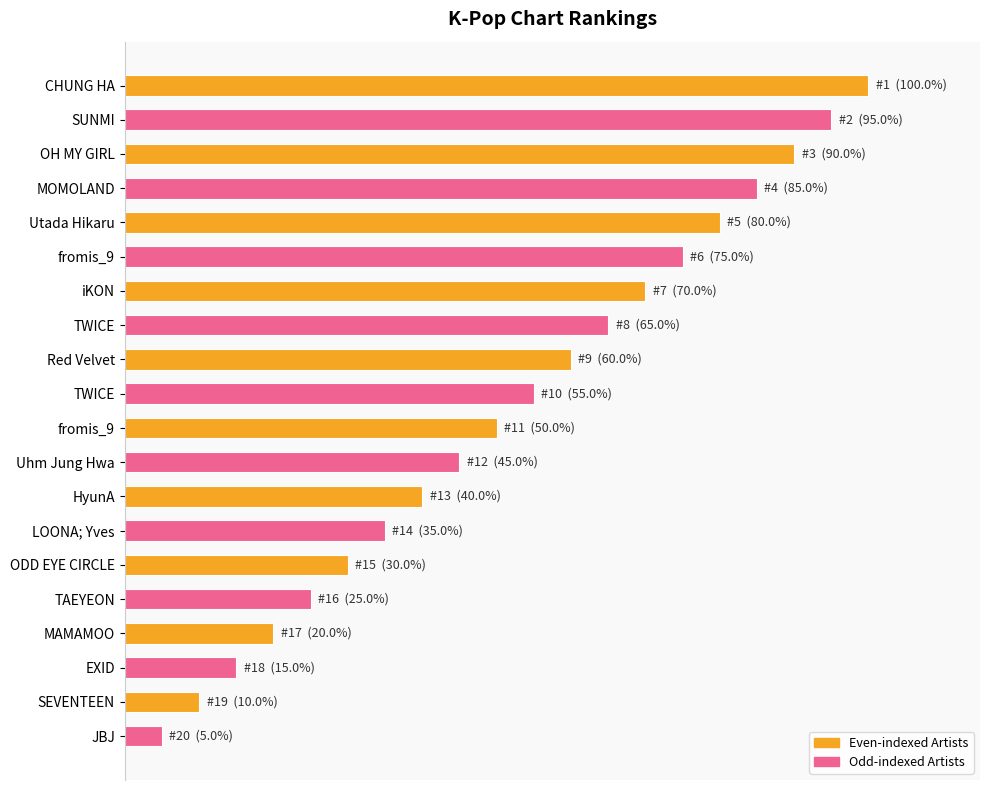

Does the chart contain any negative values?

No